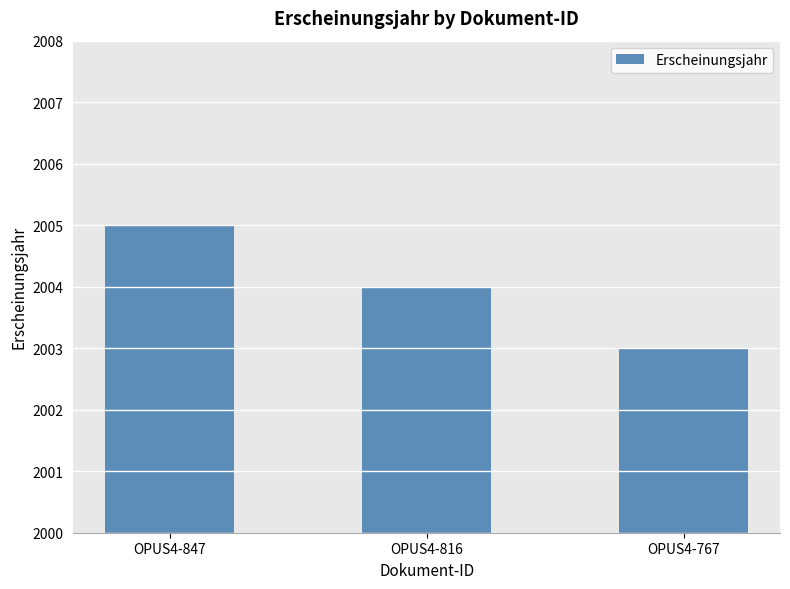

Where is the data nearest to the value 2004?

OPUS4-816